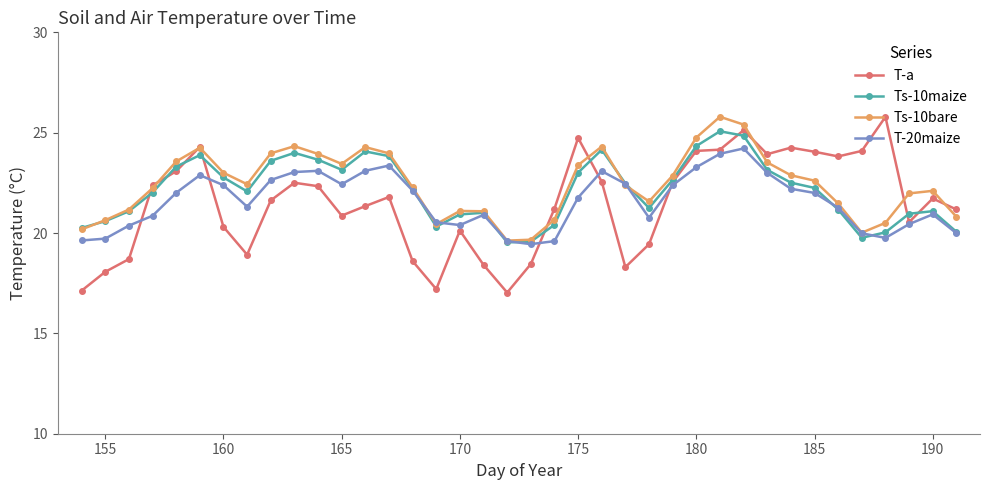

What is the highest value of the Ts-10bare series?

25.8